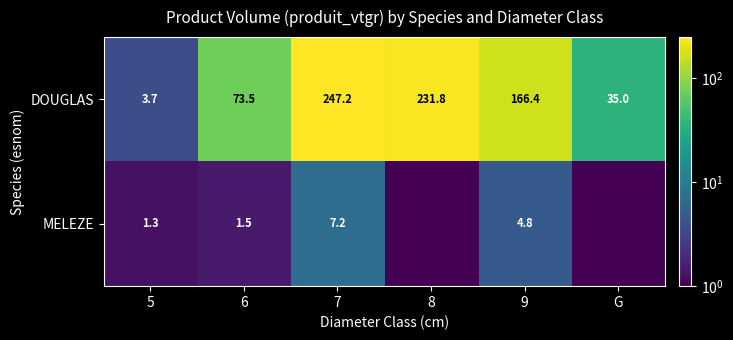

Which has a higher value, 6 or 9?

9